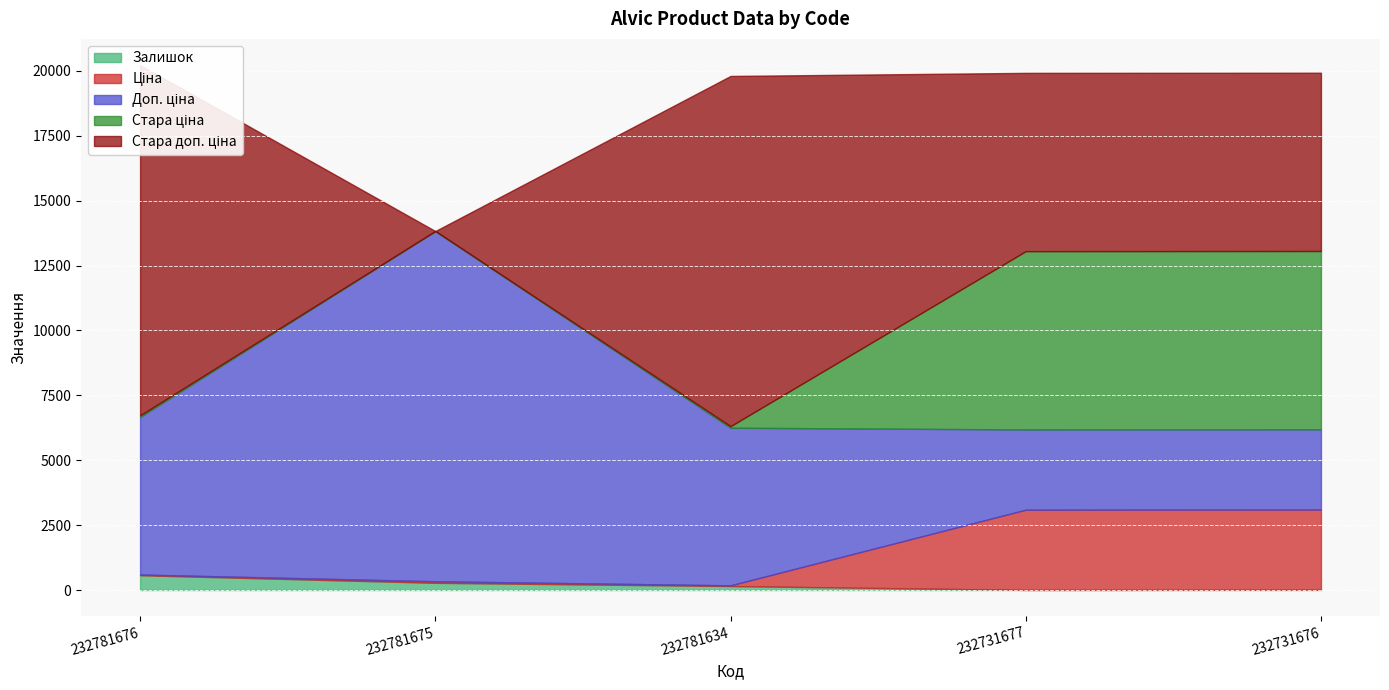

What is the value of the Ціна point at the 4th from the left?

3091.2